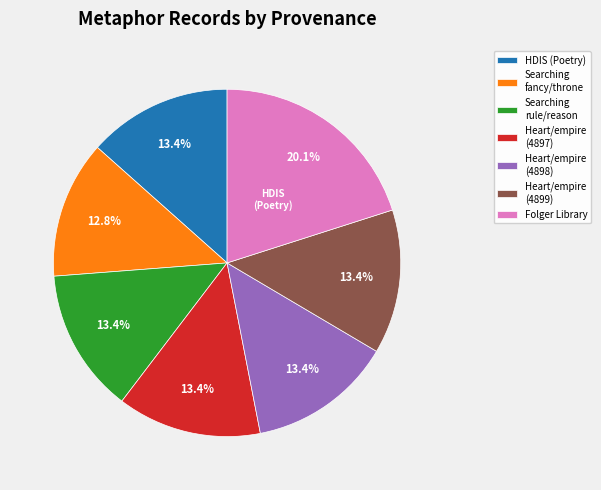

Does Heart/empire (4898) represent more than half of the total?

No